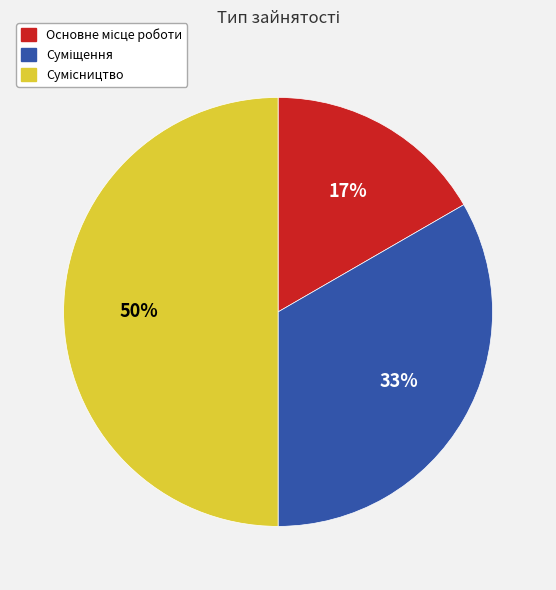

To the nearest percent, what is the difference between the largest and smallest slice percentages?

33%